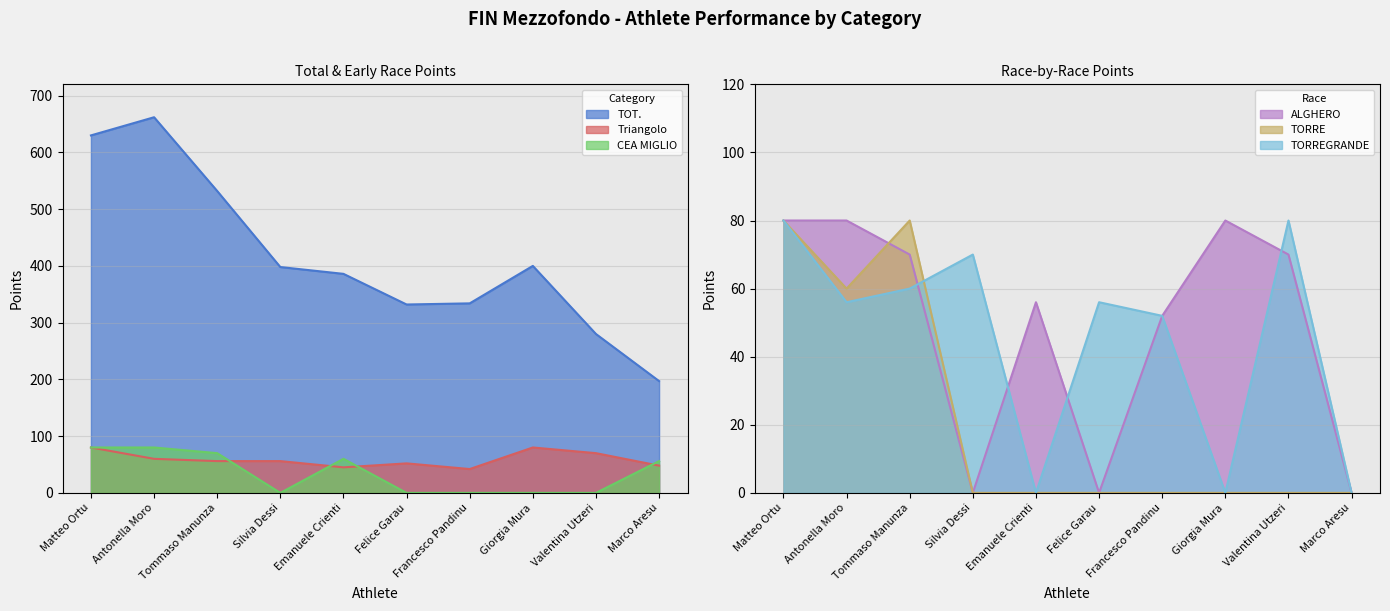

Which series has the largest range (max minus min)?

TOT.